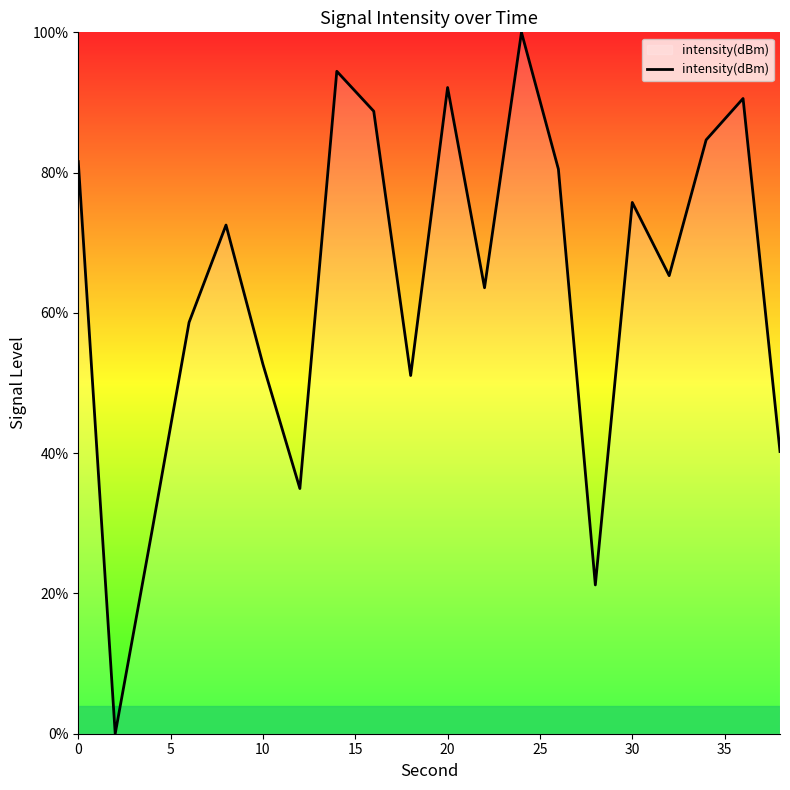

What is the maximum value shown in the chart?

100.0